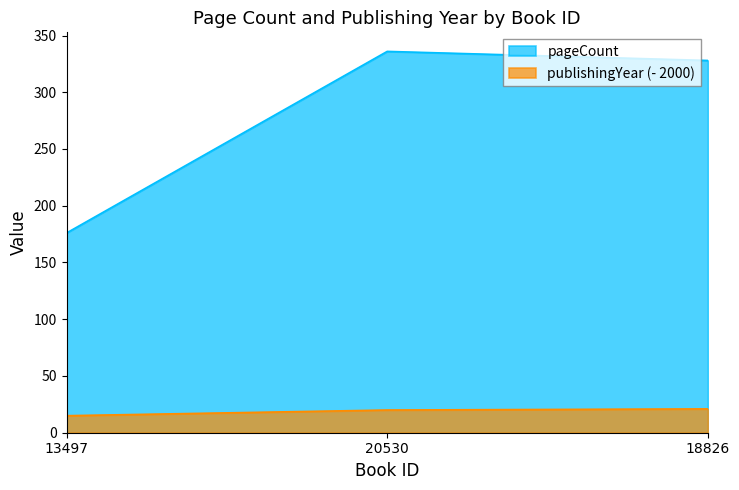

Rank the series at 13497 from highest to lowest value.

pageCount, publishingYear (- 2000)